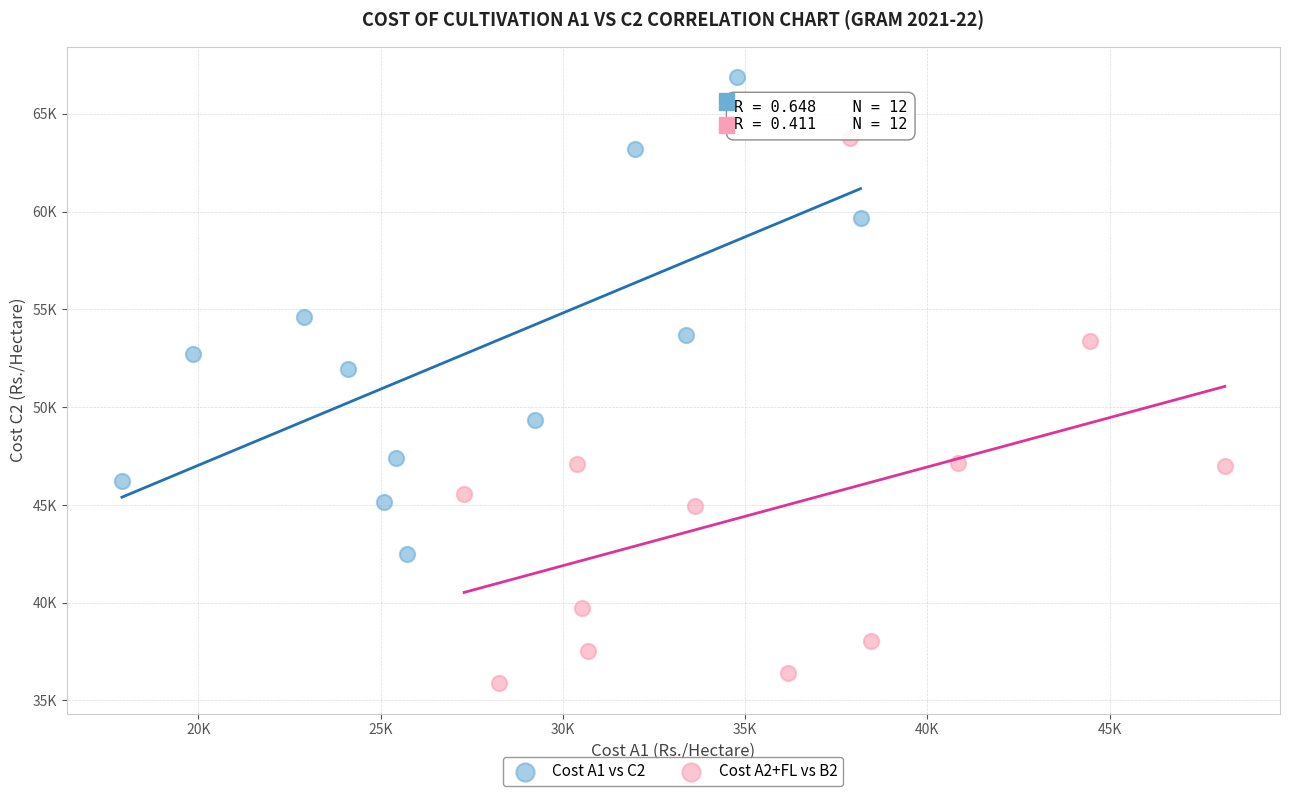

Which series has the largest Y range (max minus min)?

Cost A2+FL vs B2